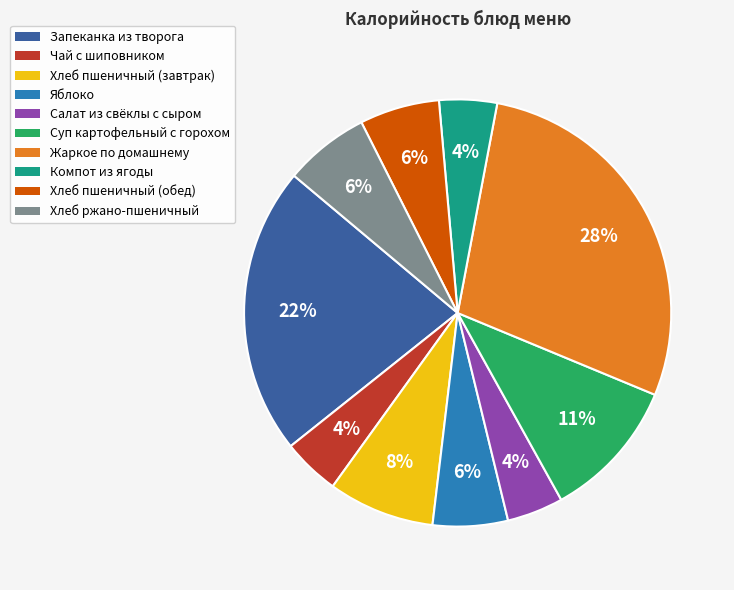

Do Суп картофельный с горохом and Компот из ягоды together represent more than half of the pie?

No